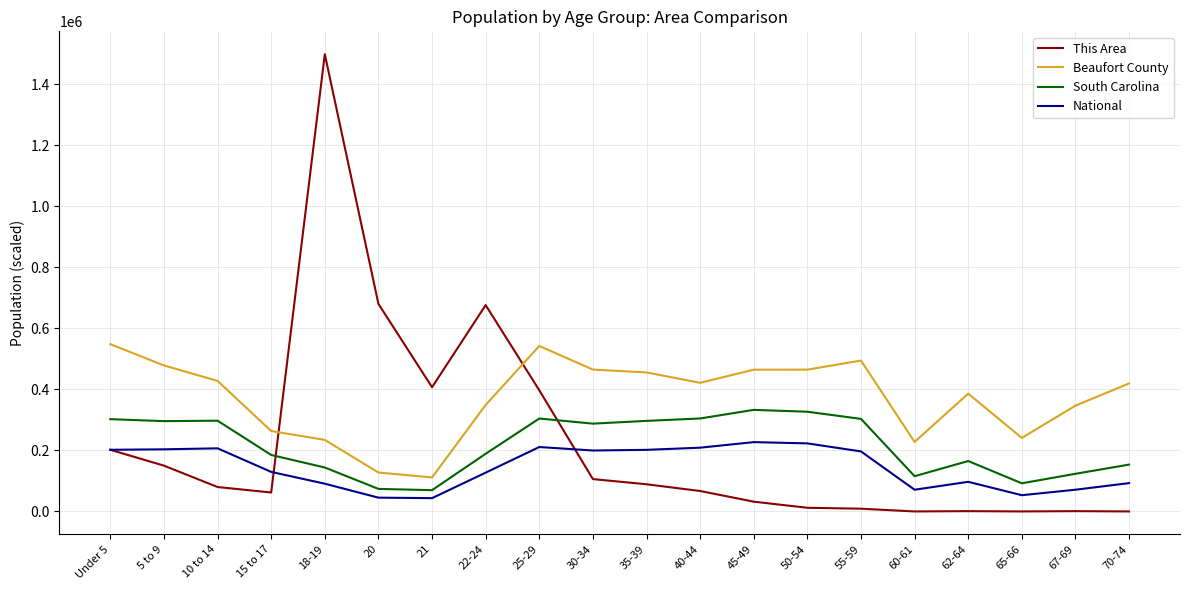

At which category is the sum across all series the highest?

18-19